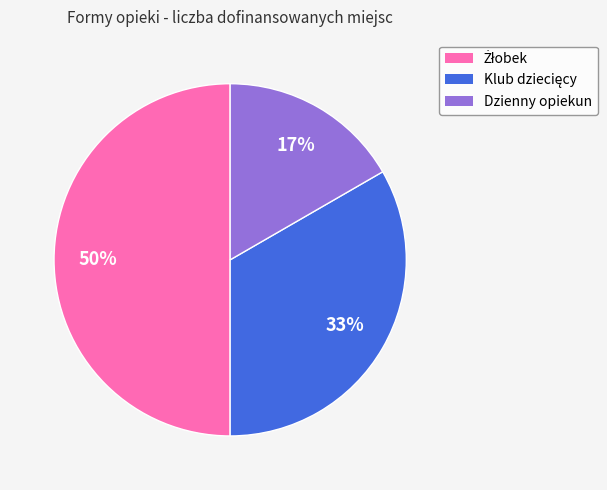

How many segments does this pie chart have?

3